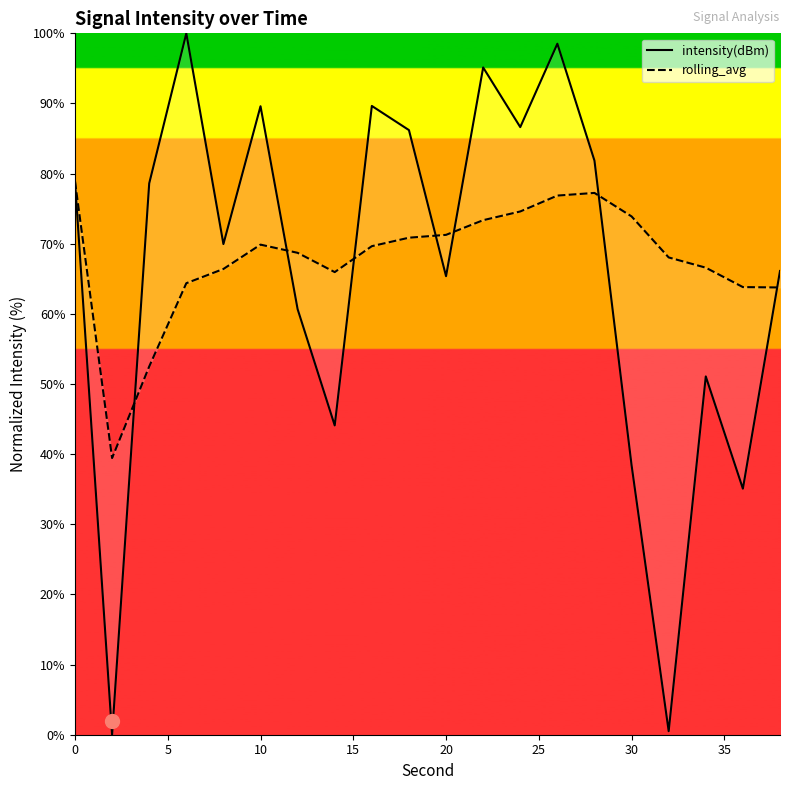

Which series has the largest total across all categories?

rolling_avg